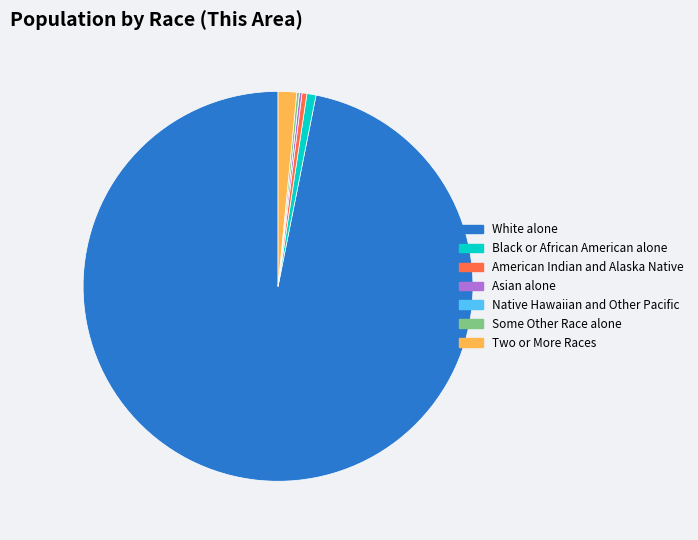

Is it true that Black or African American alone is 1% of the pie?

True